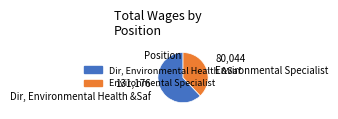

Is Environmental Specialist the majority of the pie?

No